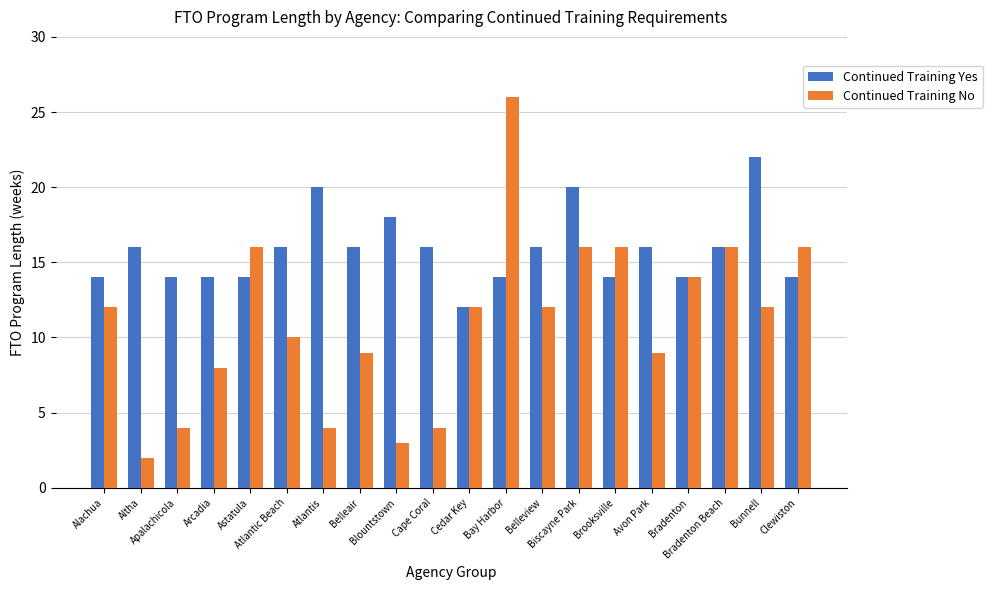

Reading left to right, extract all data points from this chart.

Continued Training Yes: Alachua=14	Altha=16	Apalachicola=14	Arcadia=14	Astatula=14	Atlantic Beach=16	Atlantis=20	Belleair=16	Blountstown=18	Cape Coral=16	Cedar Key=12	Bay Harbor=14	Belleview=16	Biscayne Park=20	Brooksville=14	Avon Park=16	Bradenton=14	Bradenton Beach=16	Bunnell=22	Clewiston=14
Continued Training No: Alachua=12	Altha=2	Apalachicola=4	Arcadia=8	Astatula=16	Atlantic Beach=10	Atlantis=4	Belleair=9	Blountstown=3	Cape Coral=4	Cedar Key=12	Bay Harbor=26	Belleview=12	Biscayne Park=16	Brooksville=16	Avon Park=9	Bradenton=14	Bradenton Beach=16	Bunnell=12	Clewiston=16